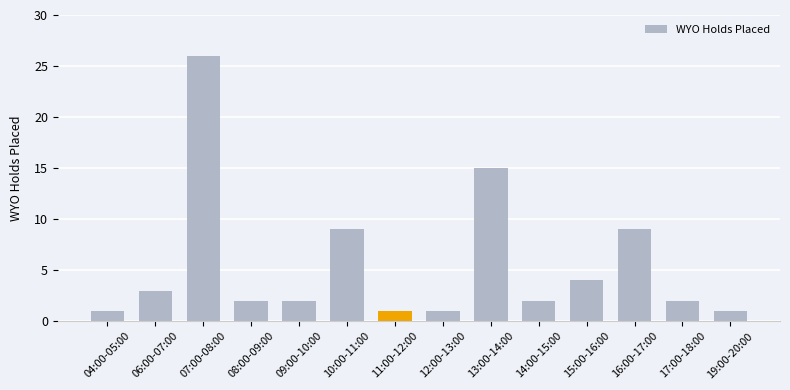

What is the value of the 5th bar from the left?

2